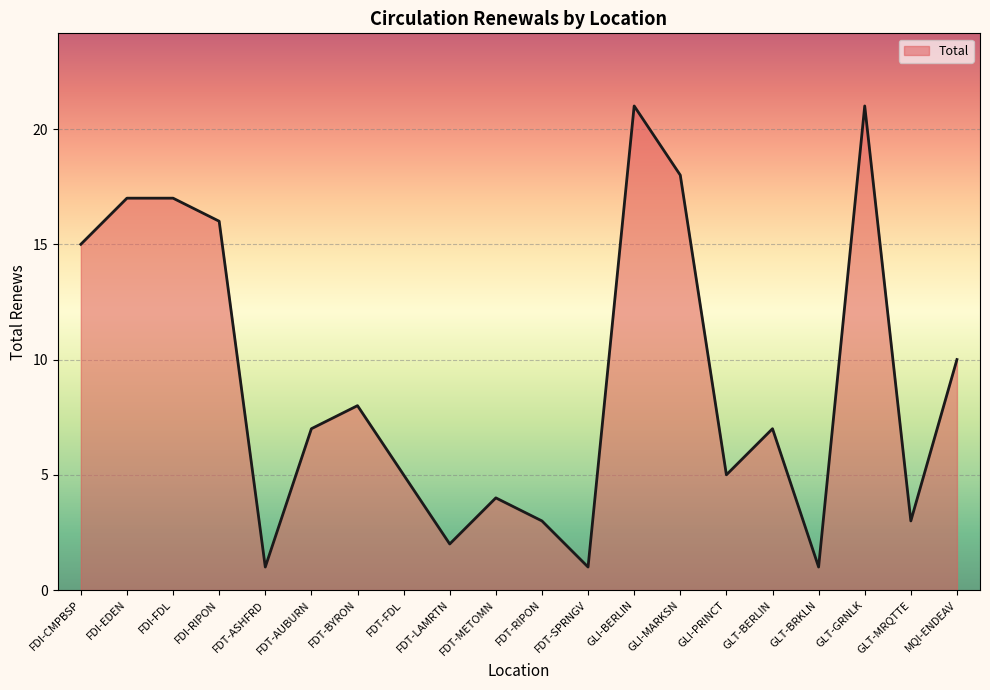

At which label is the value closest to 11?

MQI-ENDEAV